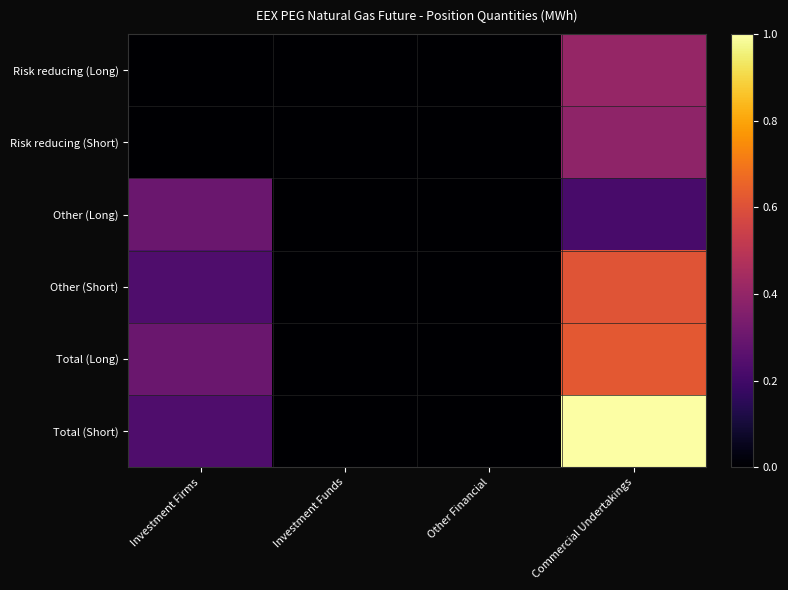

At how many categories does at least one series exceed 0?

2